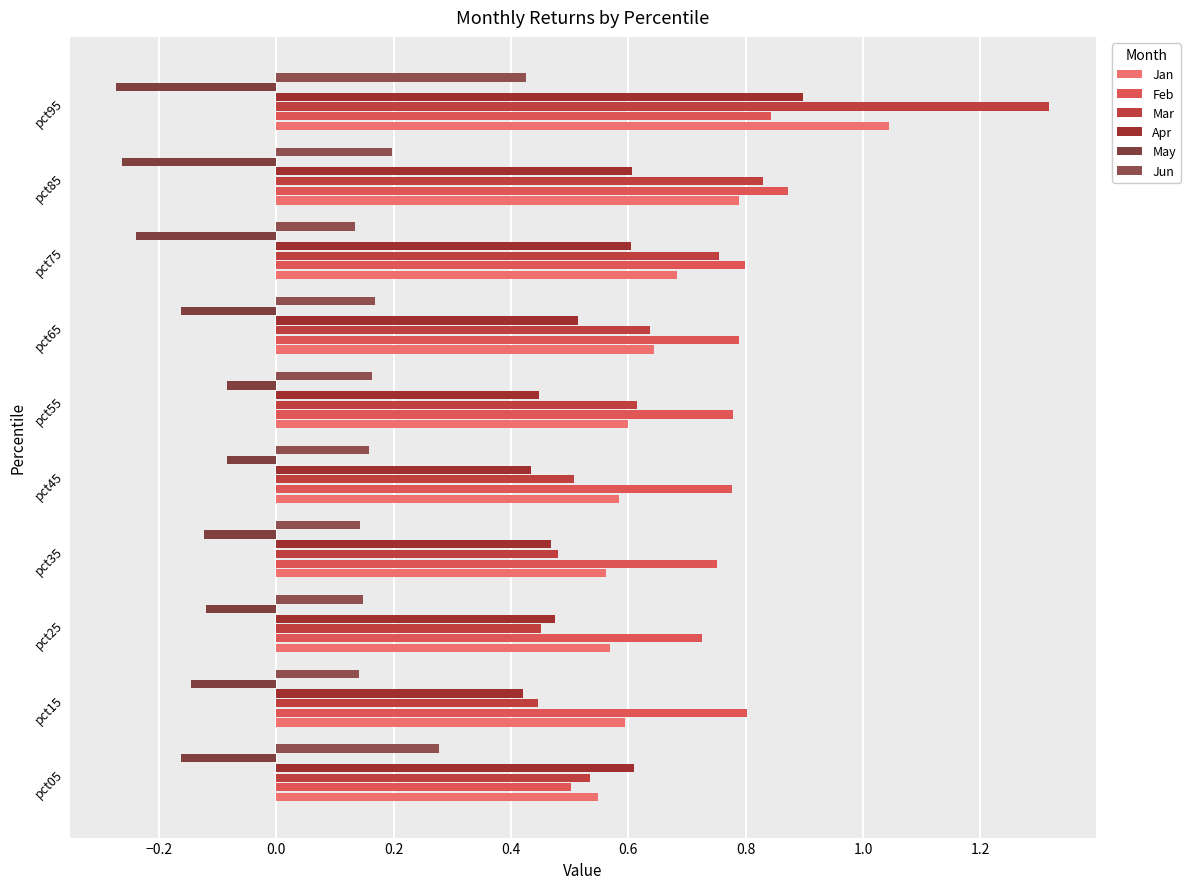

What is the average value of the Jan series?

0.7